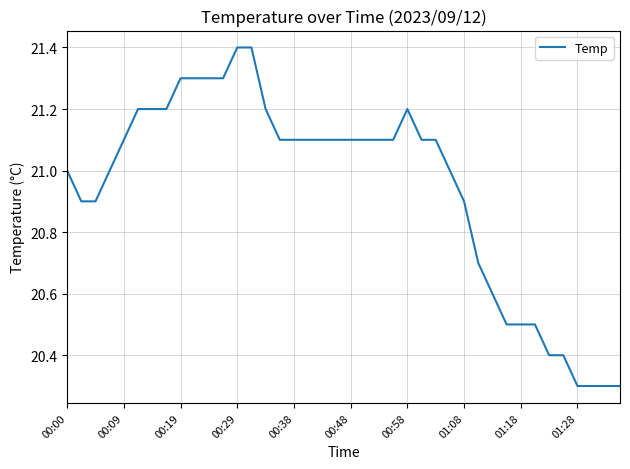

What is the minimum value shown in the chart?

20.3